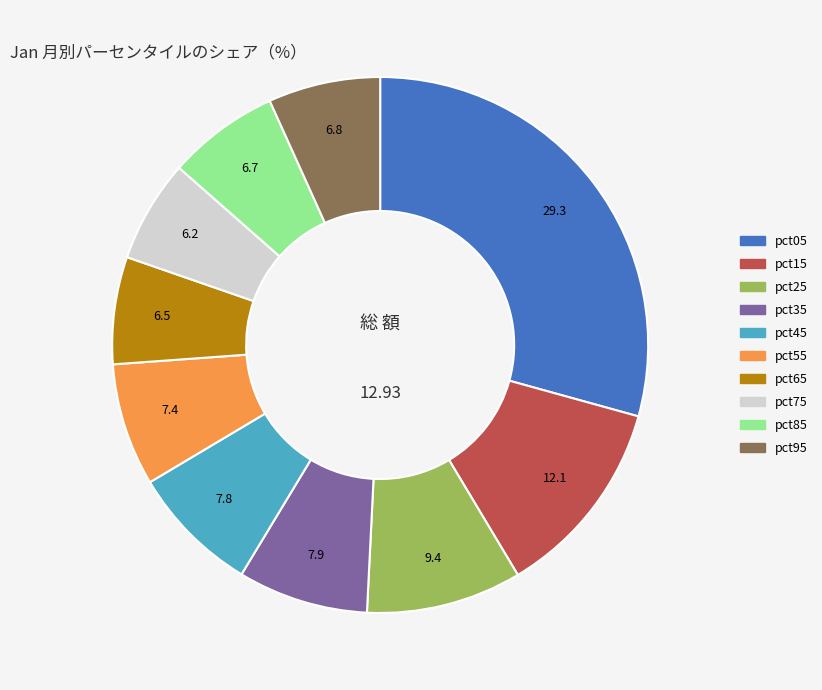

What is the largest slice in the pie chart?

pct05